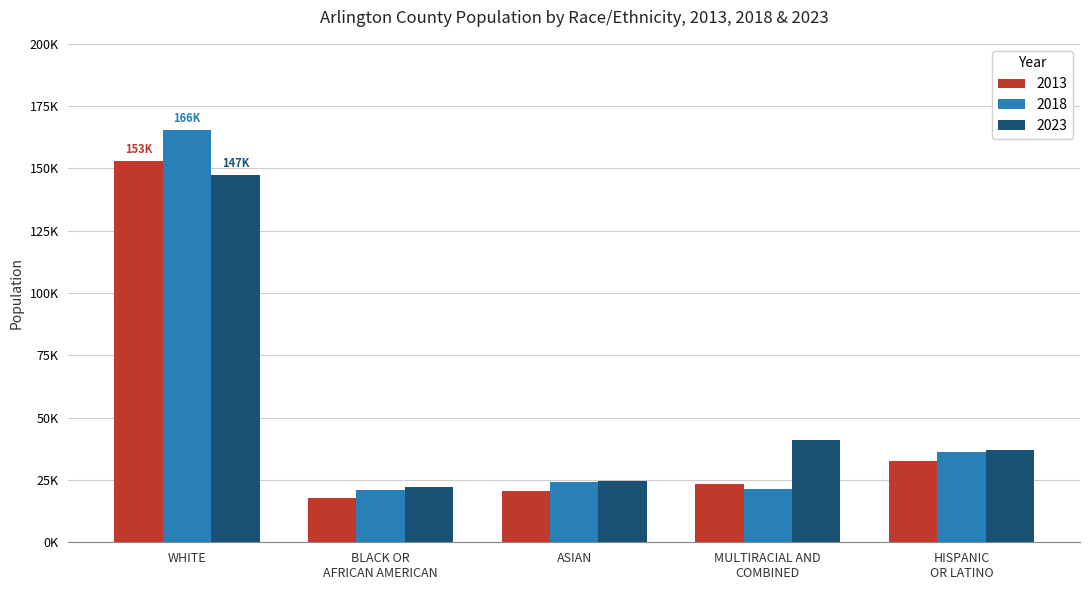

Which series changed the most between WHITE and ASIAN?

2018